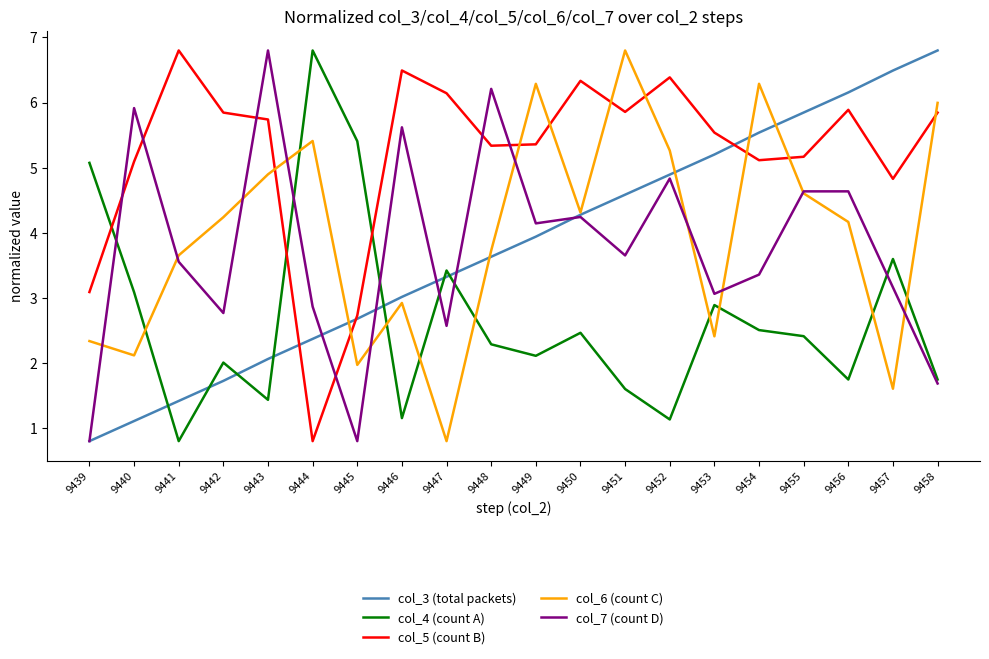

True or false: col_3 (total packets) and col_7 (count D) intersect in this chart.

True